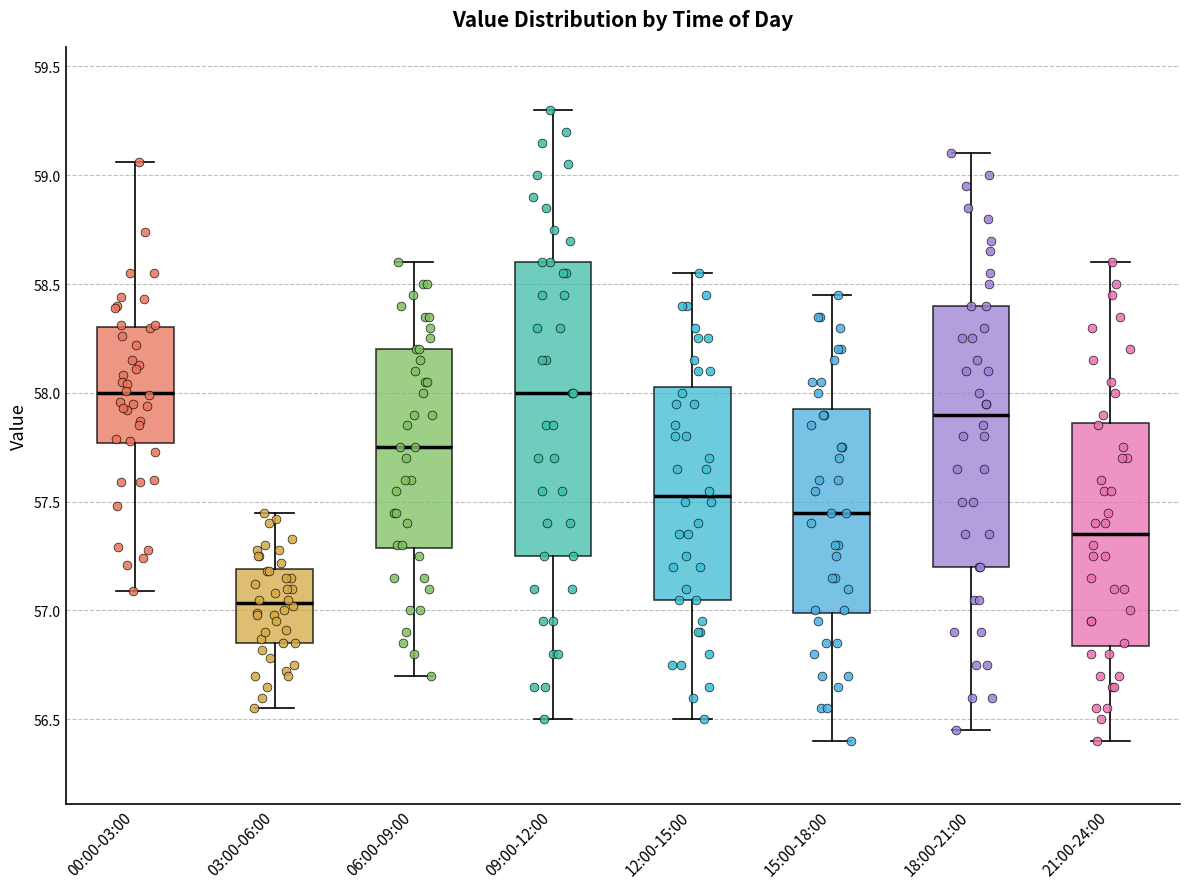

Reading left to right, read every box against the y-axis: the position of its median line, the range the box covers, and the ends of its whiskers. The values are not printed on the chart, so give them approximately, as read against the axis.

00:00-03:00: median 58.00, box 57.75 to 58.30, whiskers 57.10 to 59.05
03:00-06:00: median 57.05, box 56.85 to 57.20, whiskers 56.55 to 57.45
06:00-09:00: median 57.75, box 57.30 to 58.20, whiskers 56.70 to 58.60
09:00-12:00: median 58.00, box 57.25 to 58.60, whiskers 56.50 to 59.30
12:00-15:00: median 57.55, box 57.05 to 58.05, whiskers 56.50 to 58.55
15:00-18:00: median 57.45, box 57.00 to 57.95, whiskers 56.40 to 58.45
18:00-21:00: median 57.90, box 57.20 to 58.40, whiskers 56.45 to 59.10
21:00-24:00: median 57.35, box 56.85 to 57.85, whiskers 56.40 to 58.60